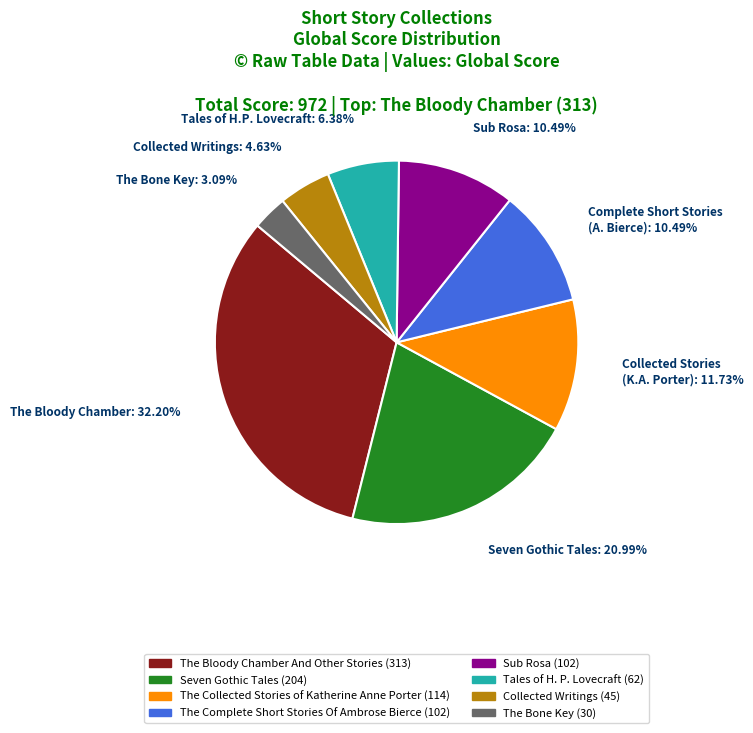

To the nearest percent, what is the average slice percentage?

12%